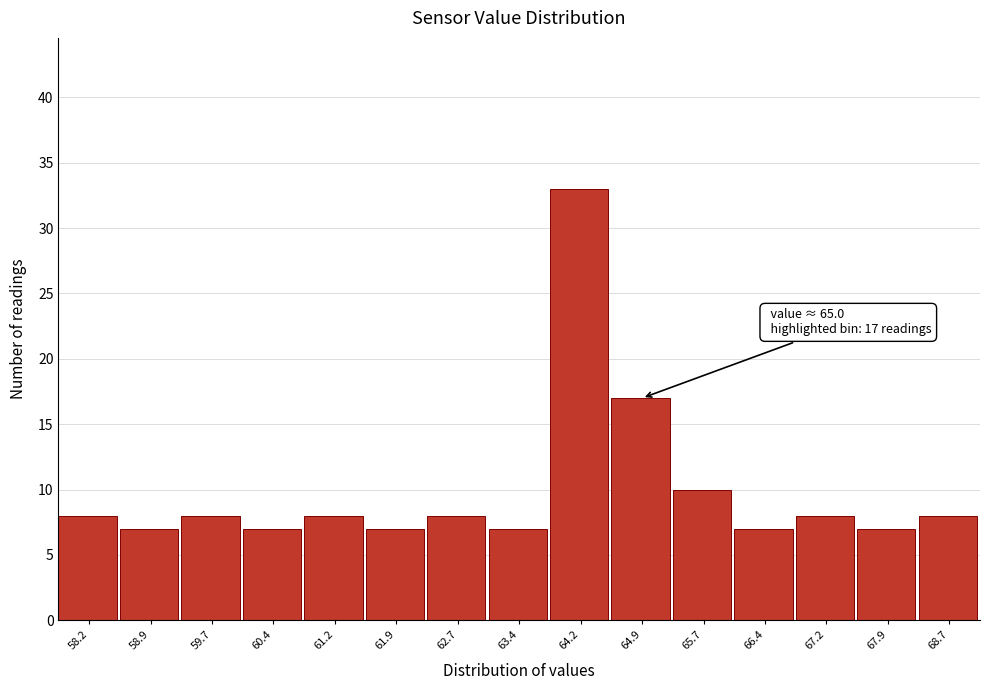

Reading left to right, transcribe all the data shown in this chart.

58.2=8	58.9=7	59.7=8	60.4=7	61.2=8	61.9=7	62.7=8	63.4=7	64.2=33	64.9=17	65.7=10	66.4=7	67.2=8	67.9=7	68.7=8